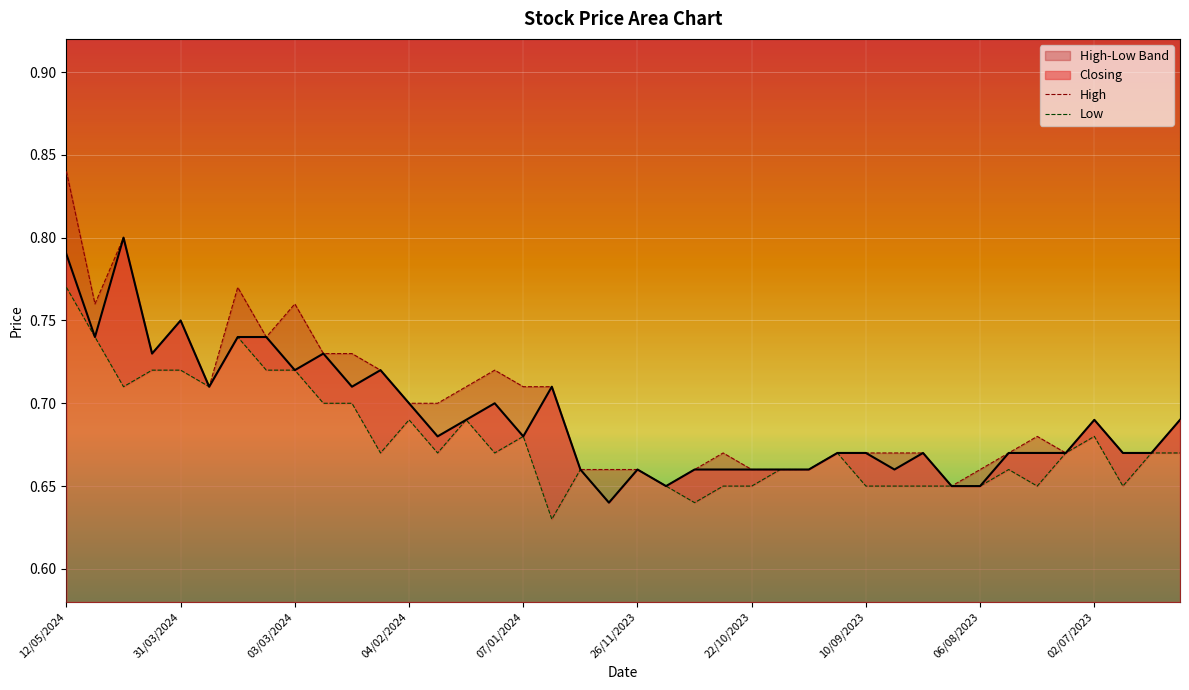

Reading left to right, list all the values displayed in this chart.

High: 0.8	0.8	0.8	0.7	0.8	0.7	0.8	0.7	0.8	0.7	0.7	0.7	0.7	0.7	0.7	0.7	0.7	0.7	0.7	0.7	0.7	0.7	0.7	0.7	0.7	0.7	0.7	0.7	0.7	0.7	0.7	0.7	0.7	0.7	0.7	0.7	0.7	0.7	0.7	0.7
Low: 0.8	0.7	0.7	0.7	0.7	0.7	0.7	0.7	0.7	0.7	0.7	0.7	0.7	0.7	0.7	0.7	0.7	0.6	0.7	0.6	0.7	0.7	0.6	0.7	0.7	0.7	0.7	0.7	0.7	0.7	0.7	0.7	0.7	0.7	0.7	0.7	0.7	0.7	0.7	0.7